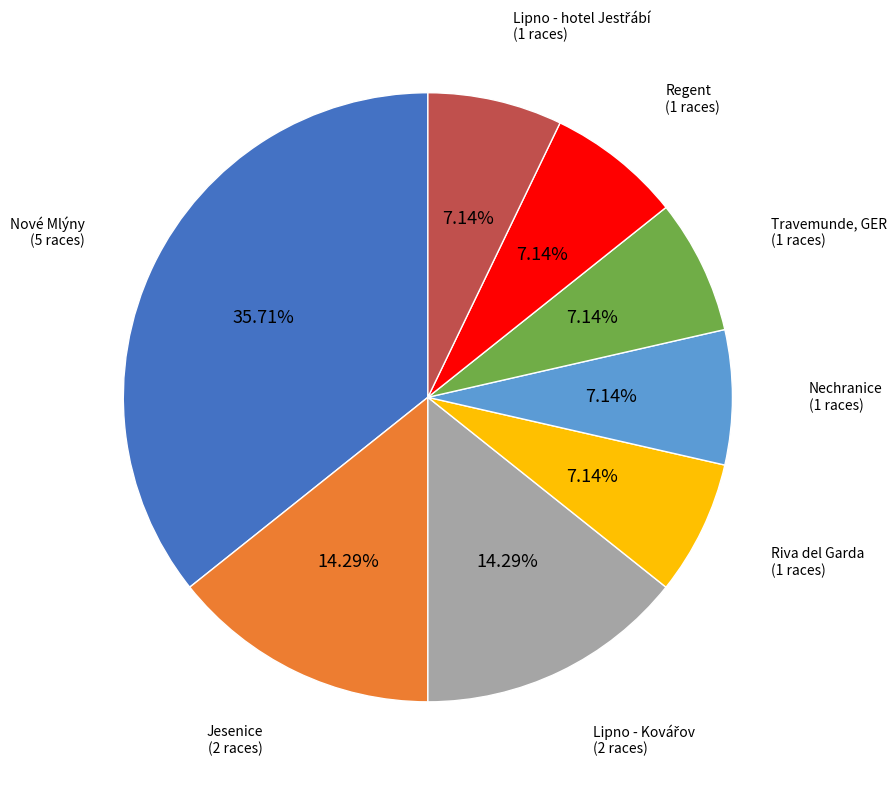

Count the number of slices in the pie.

8